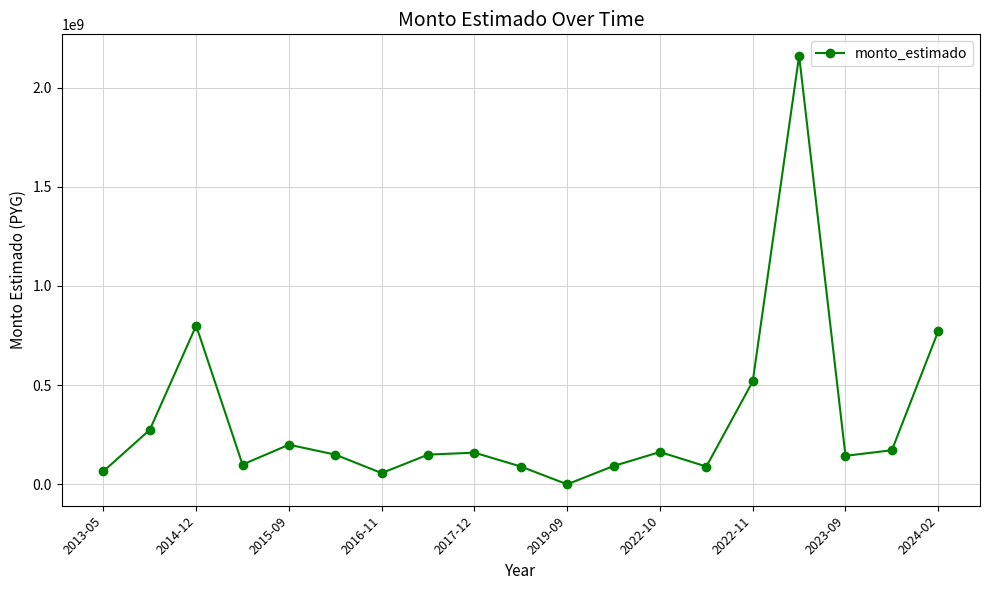

What is the average value?

324302187